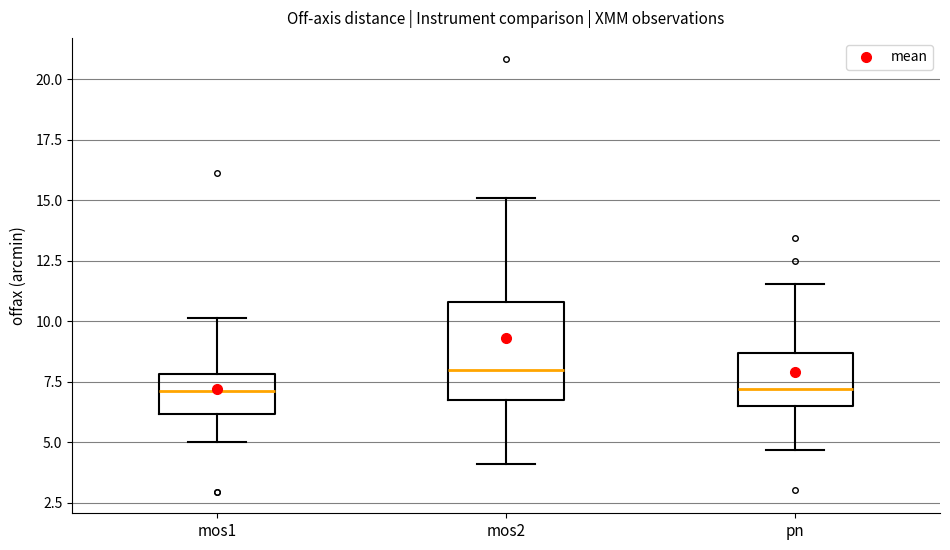

Reading left to right, transcribe this box plot: for each box, give where its median line is, the range the box spans, and where its two whiskers end, as read against the y-axis. The values are not printed on the chart, so give them approximately, as read against the axis.

mos1: median 7.0, box 6.0 to 8.0, whiskers 5.0 to 10.0
mos2: median 8.0, box 7.0 to 11.0, whiskers 4.0 to 15.0
pn: median 7.0, box 6.5 to 8.5, whiskers 4.5 to 11.5